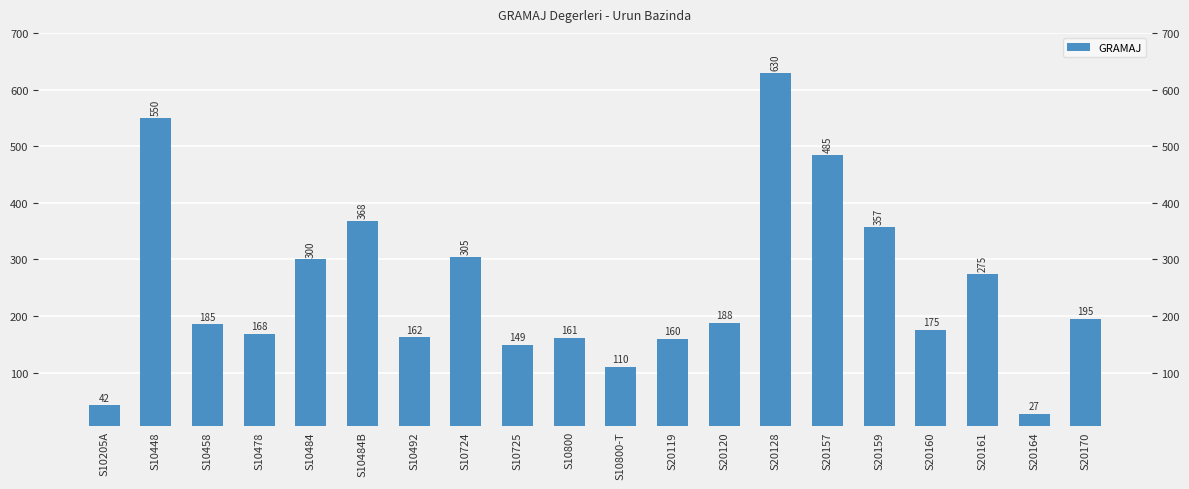

The chart shows a value of 162 at S10492. True or false?

True